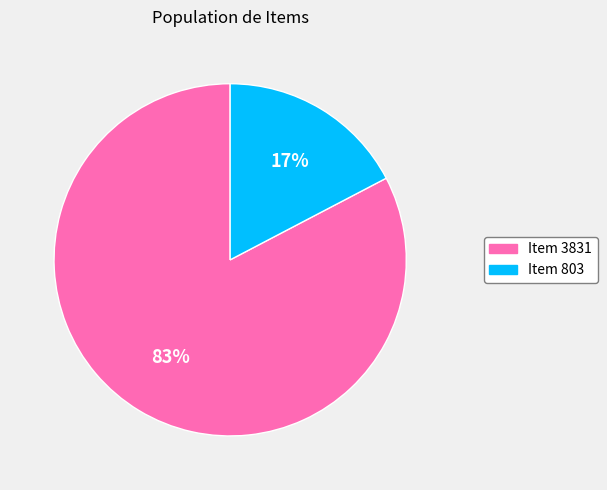

Which has a higher value, Item 3831 or Item 803?

Item 3831